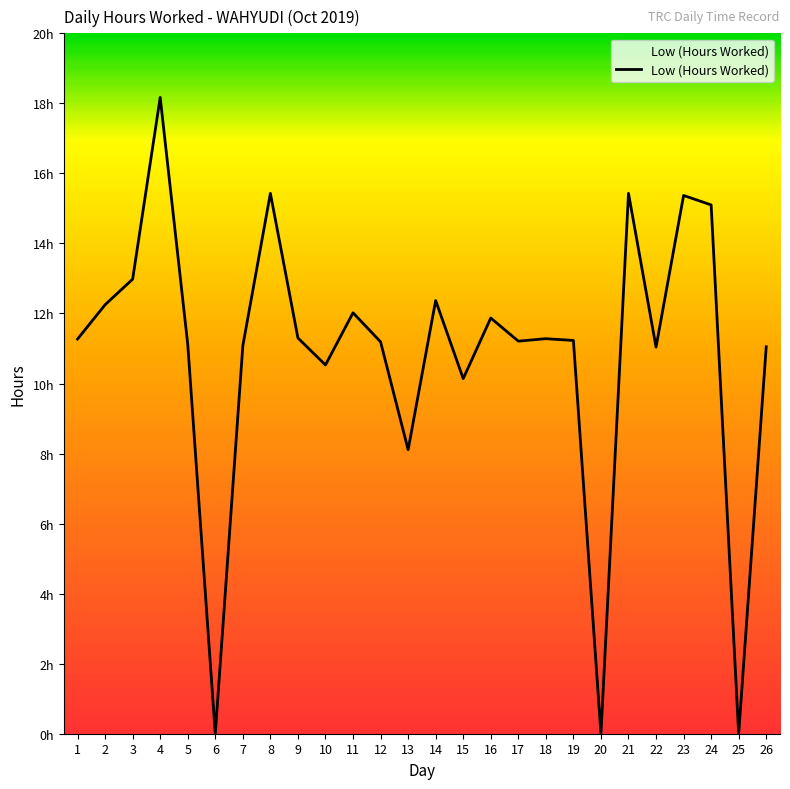

Where is the data nearest to the value 9?

13